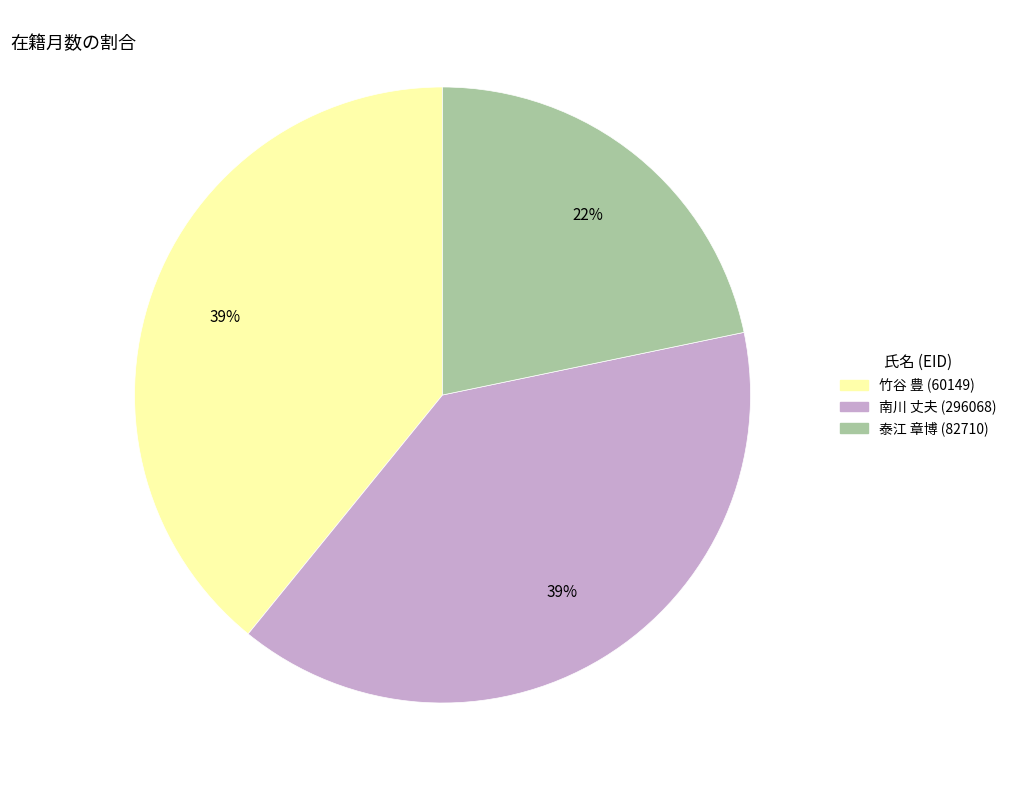

To the nearest percent, what is the difference between the 泰江 章博 (82710) and 竹谷 豊 (60149) slice percentages?

17%